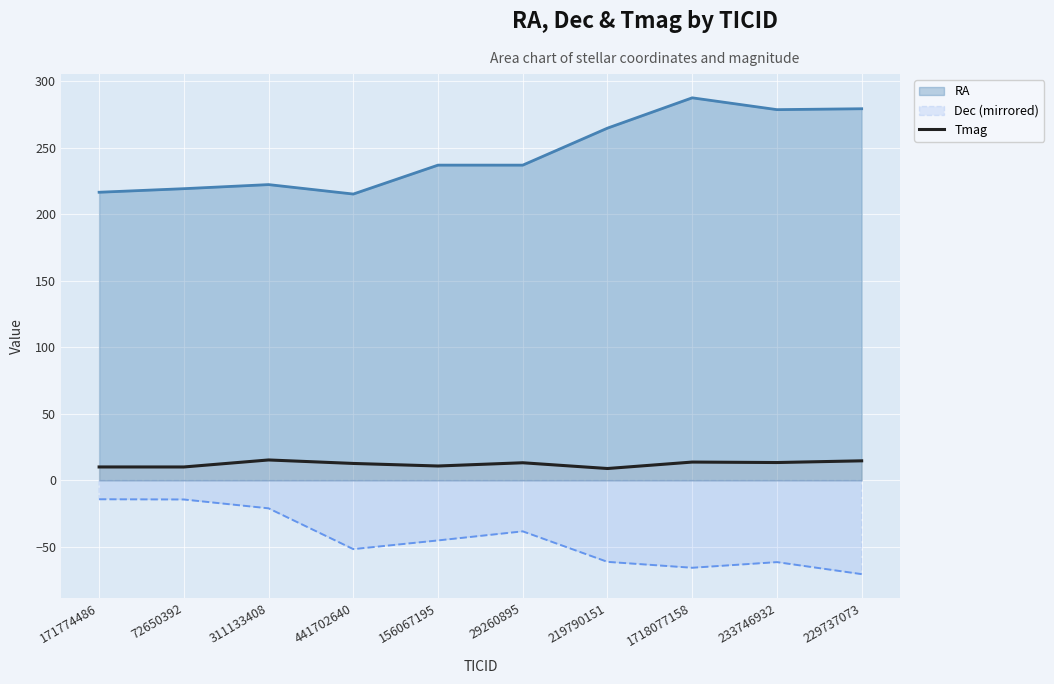

Between 441702640 and 219790151, which series saw the biggest shift?

RA